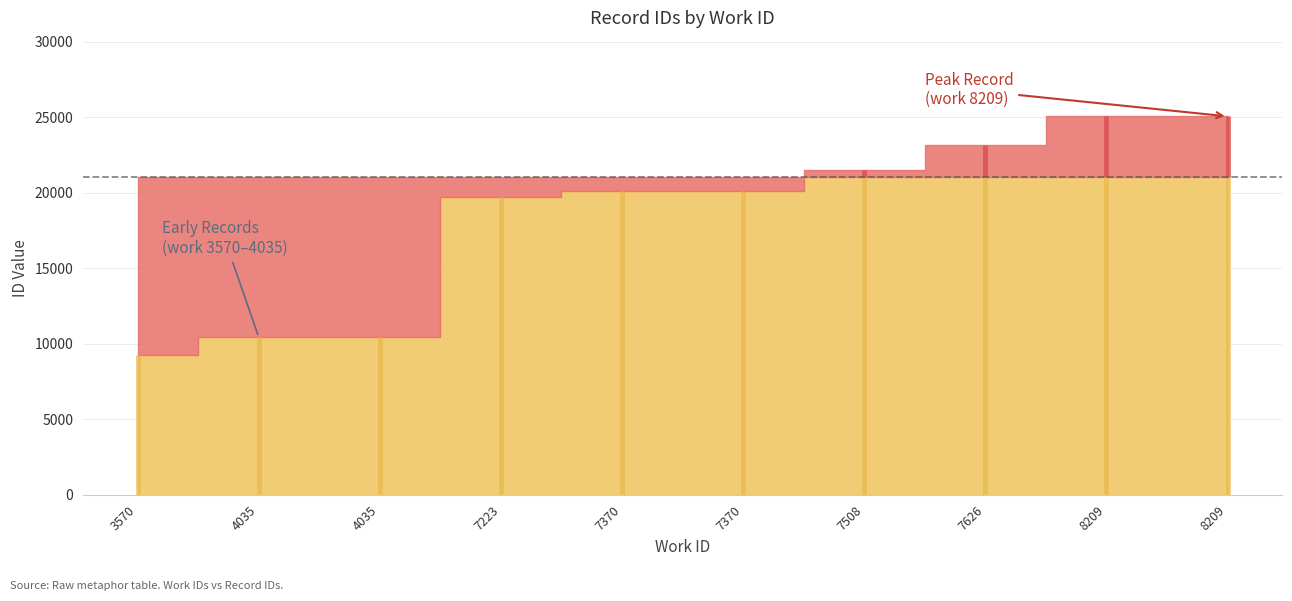

What is the greatest value displayed?

25048